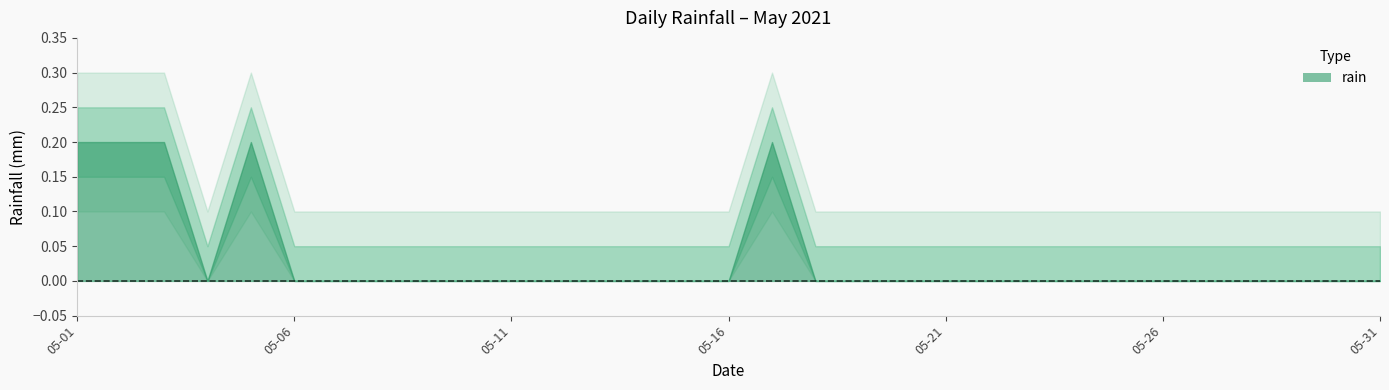

True or false: there are more than 2 points higher than both neighbors.

False